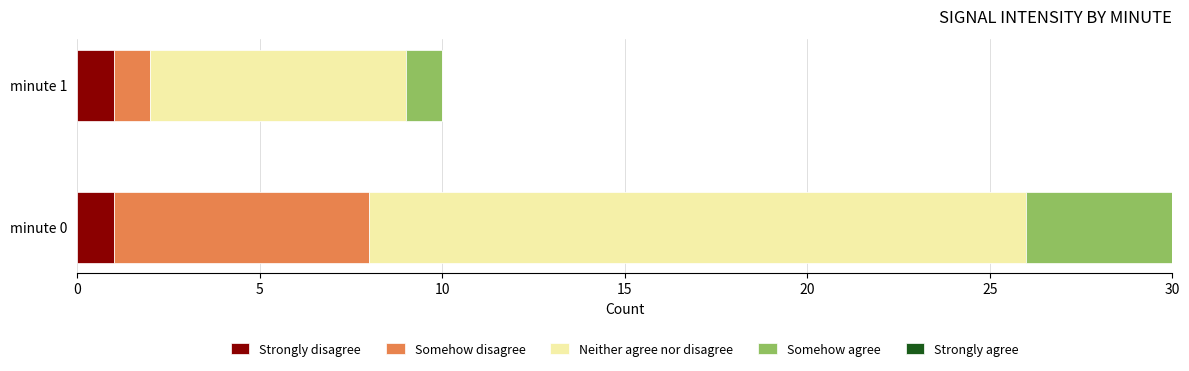

What is the total value across all series at minute 0?

30